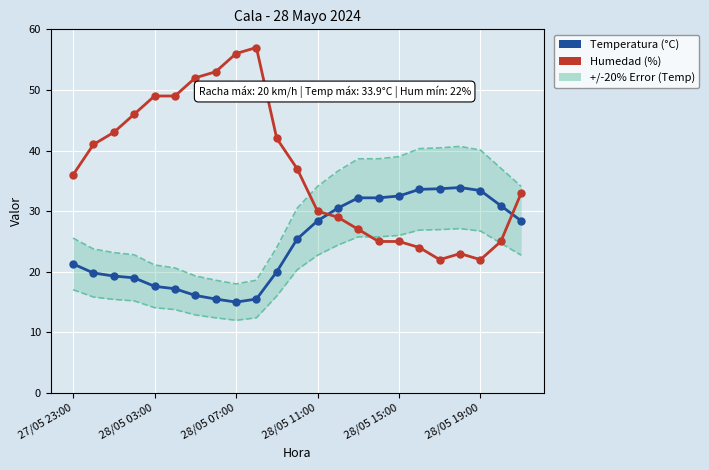

What is the sum of the Temperatura (°C) values at 19 and 17?

67.5